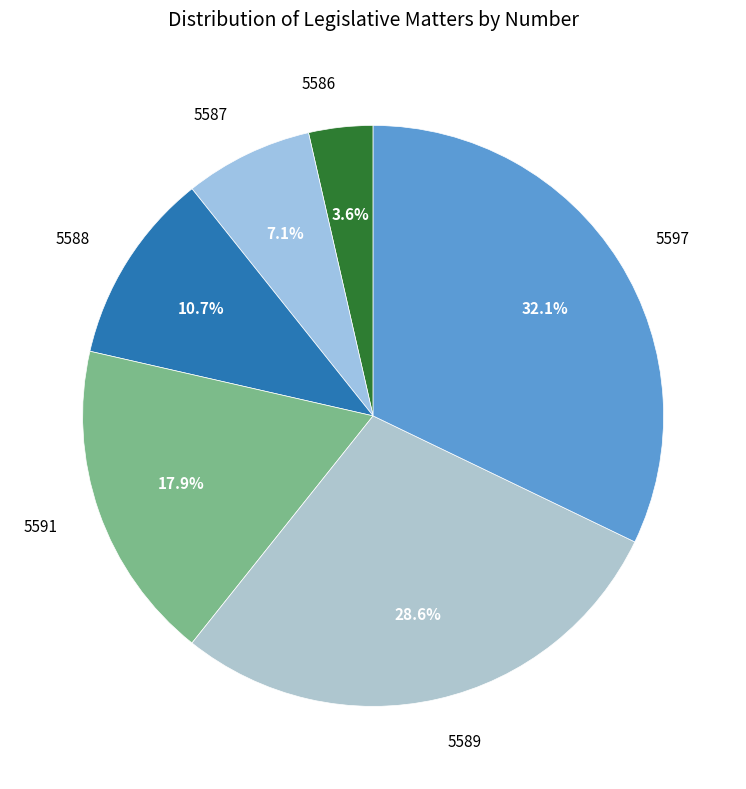

Is 5587 the majority of the pie?

No